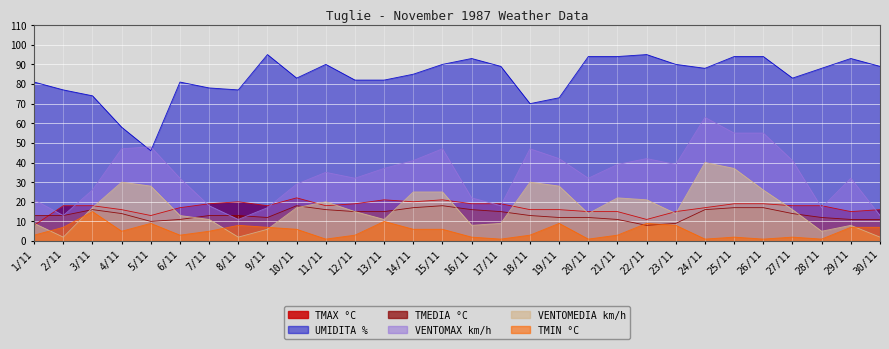

At which label does TMAX °C first exceed 18?

7/11